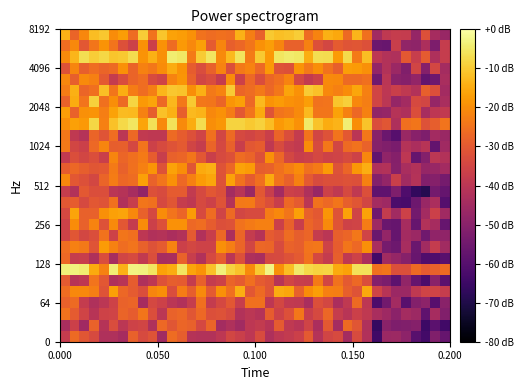

What is the maximum value shown in the chart?

-2.6